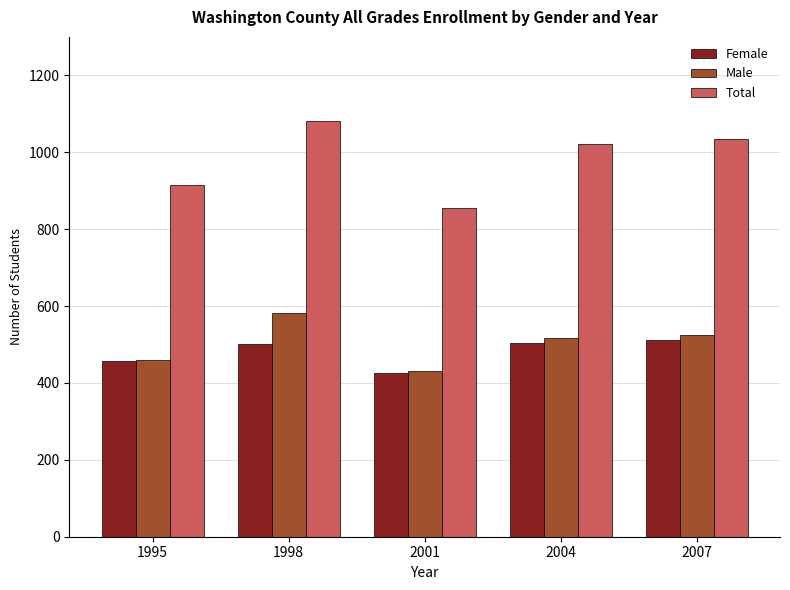

What is the sum of the Male values at 2007 and 2001?

954